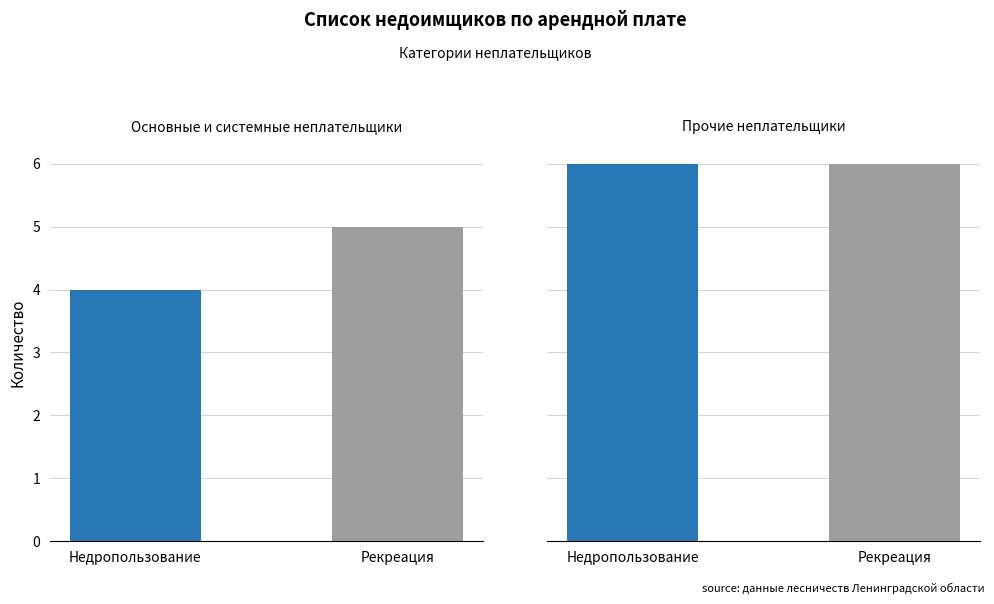

What is the label of the 2nd bar from the left?

Рекреация